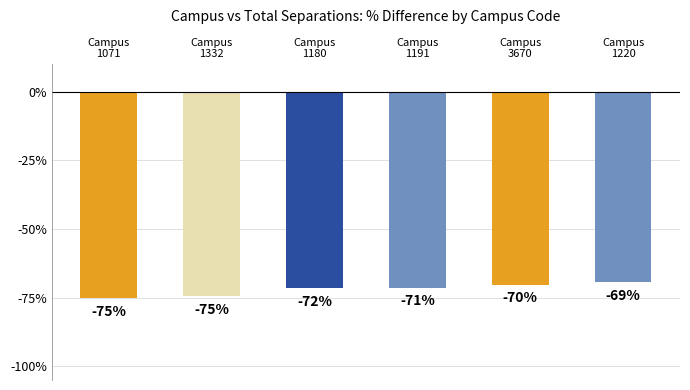

The value at Campus
3670 is -23.3. True or false?

False